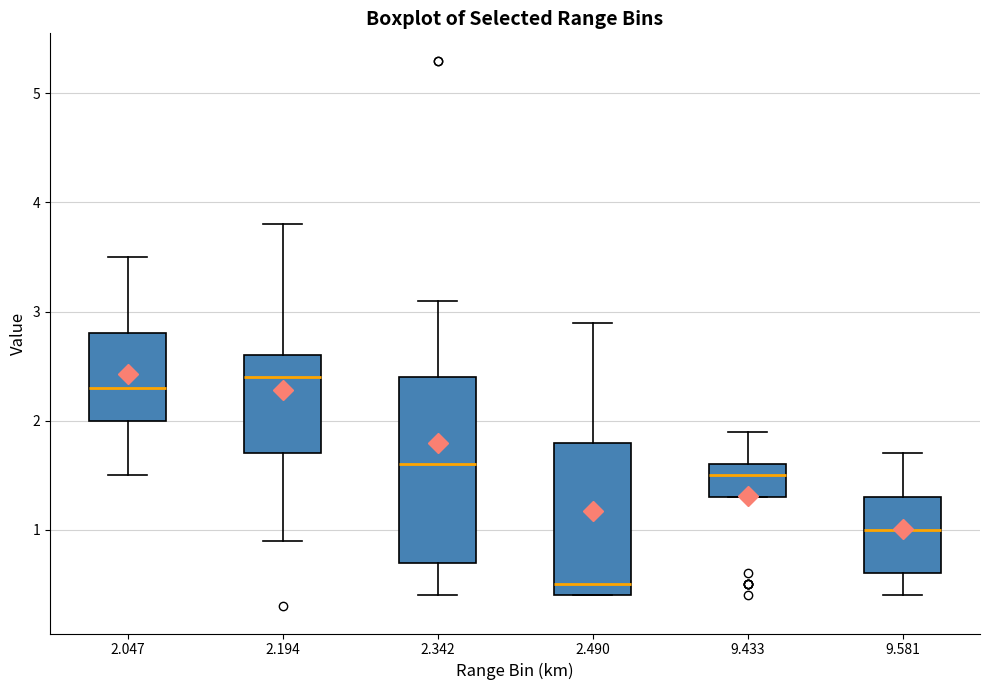

Where does the median line of the box at x = 9.581 sit on the y-axis? The values are not printed on the chart, so give them approximately, as read against the axis.

1.0